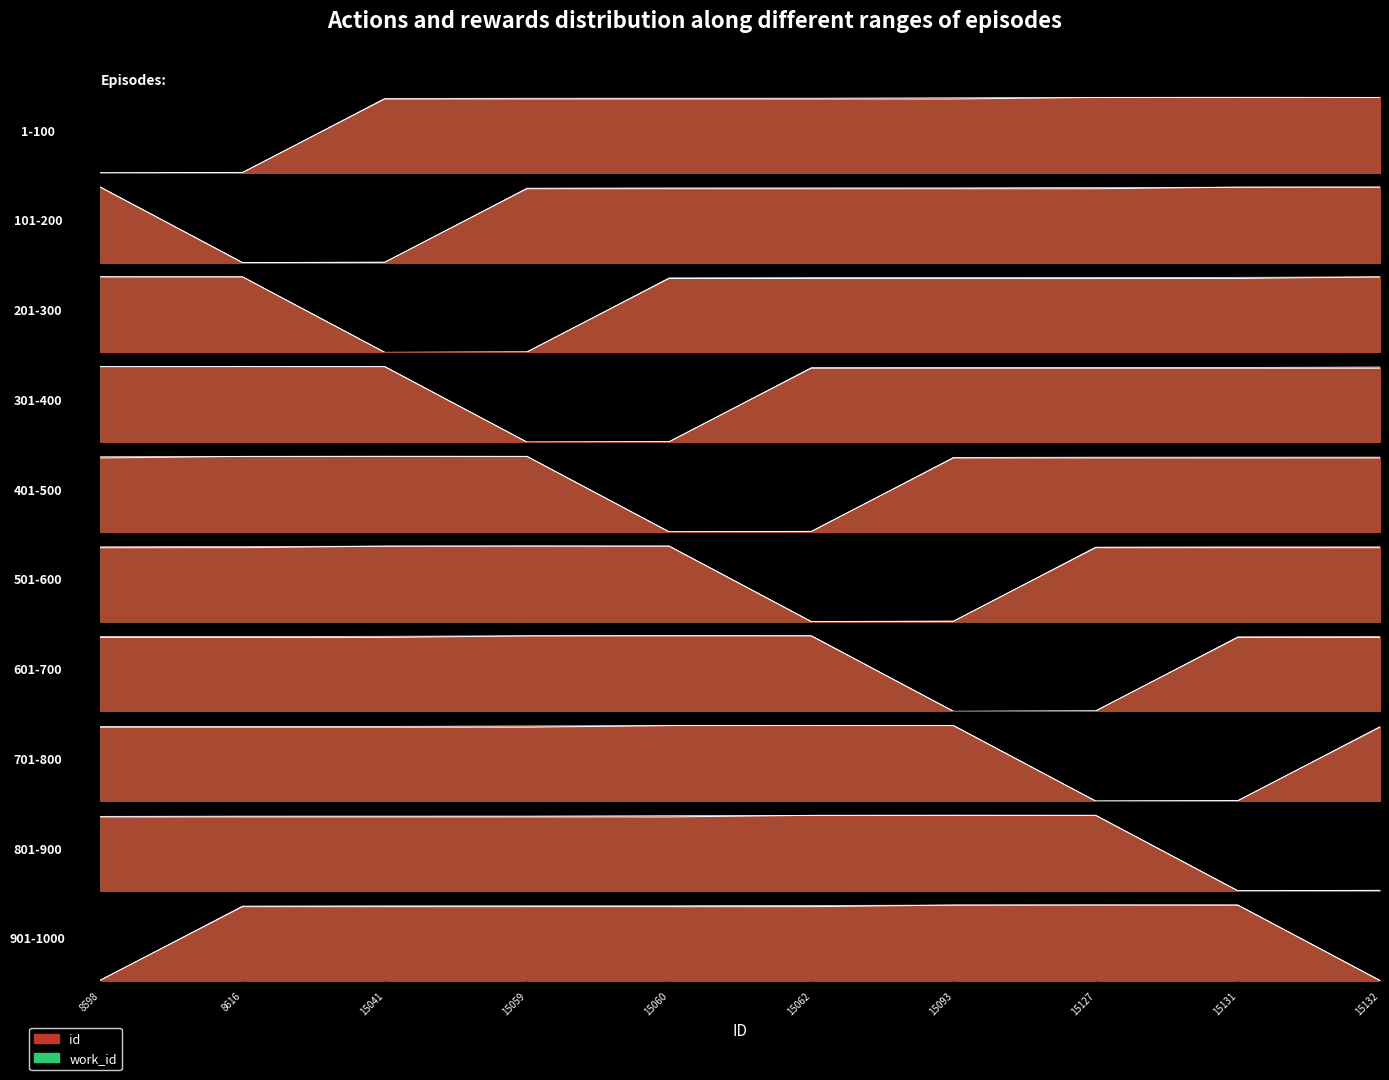

Rank the categories by id value from highest to lowest.

15132, 15131, 15127, 15093, 15062, 15060, 15059, 15041, 8616, 8598